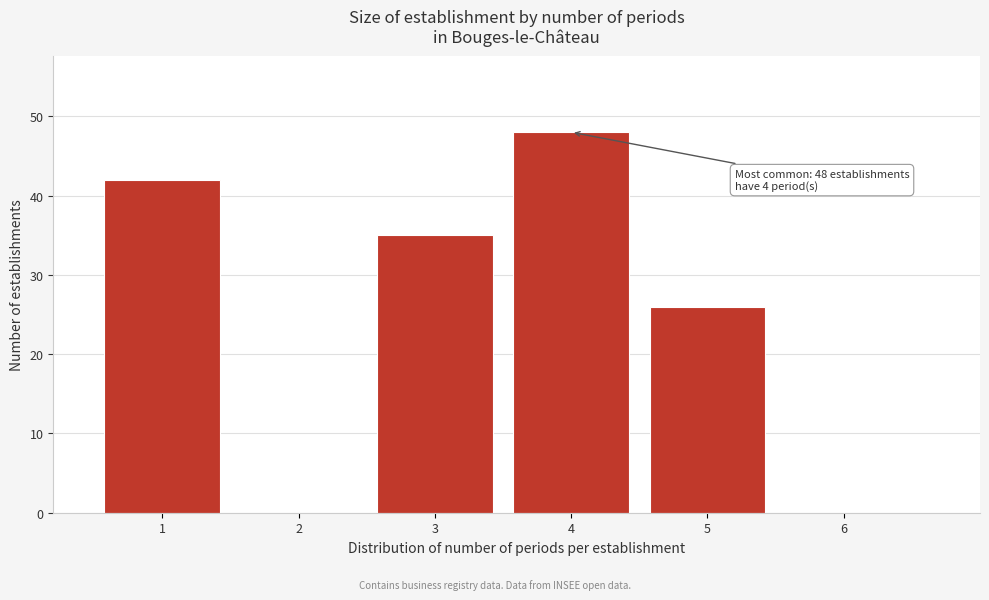

Which range on the x-axis has the tallest bar?

3.5 to 4.5